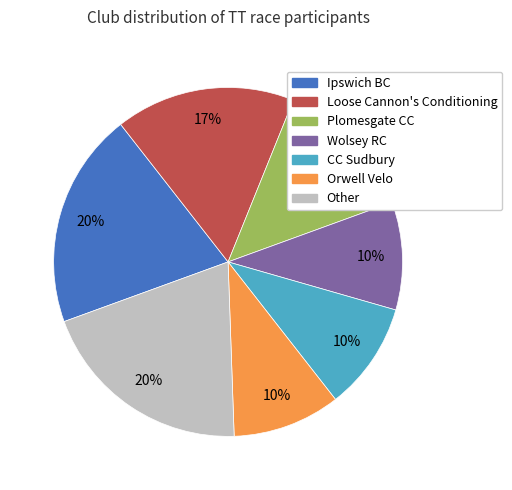

Approximately how many times larger is the value at CC Sudbury compared to Orwell Velo?

1.0